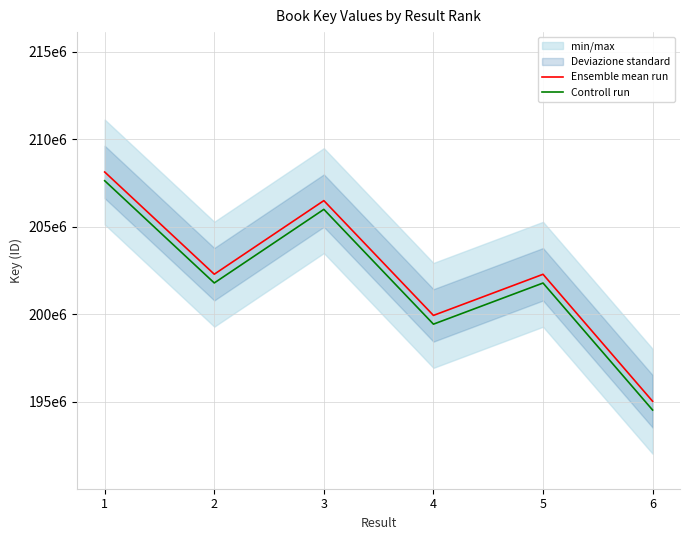

In Controll run, how many points are lower than both neighbors (excluding endpoints)?

2